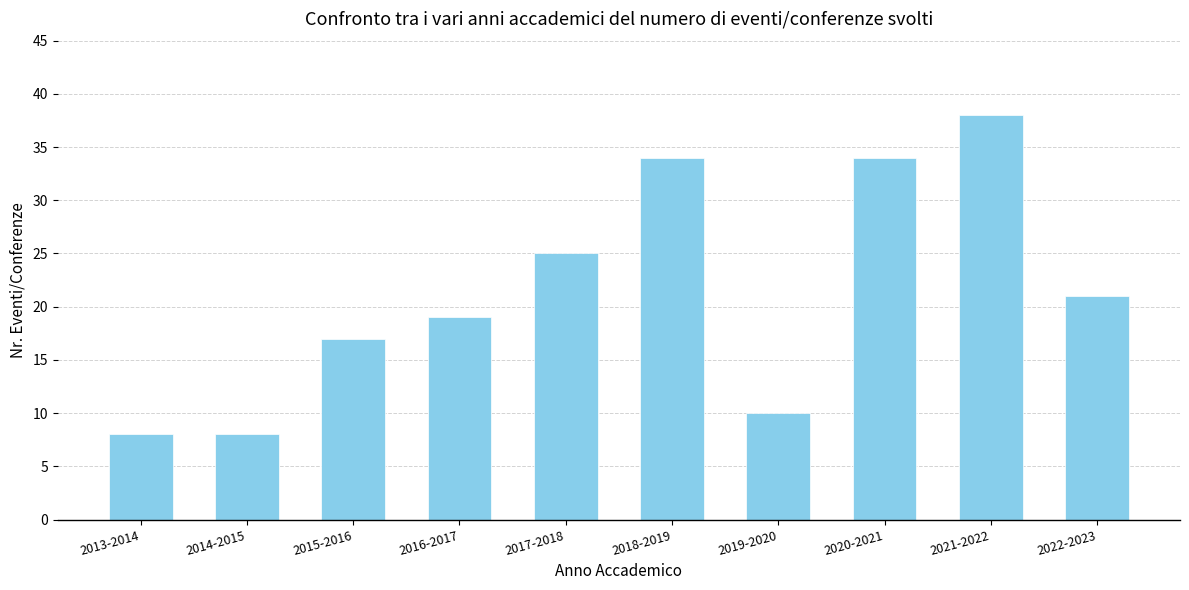

Reading left to right, list all the values displayed in this chart.

2013-2014=8	2014-2015=8	2015-2016=17	2016-2017=19	2017-2018=25	2018-2019=34	2019-2020=10	2020-2021=34	2021-2022=38	2022-2023=21